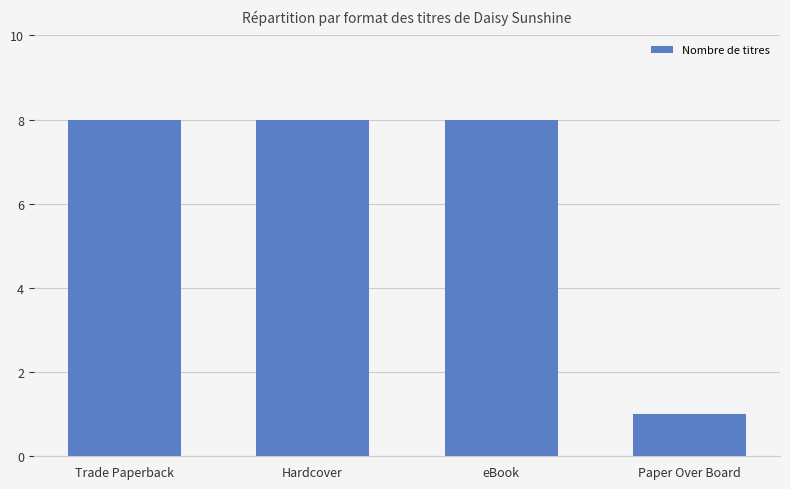

What is the sum of all values?

25